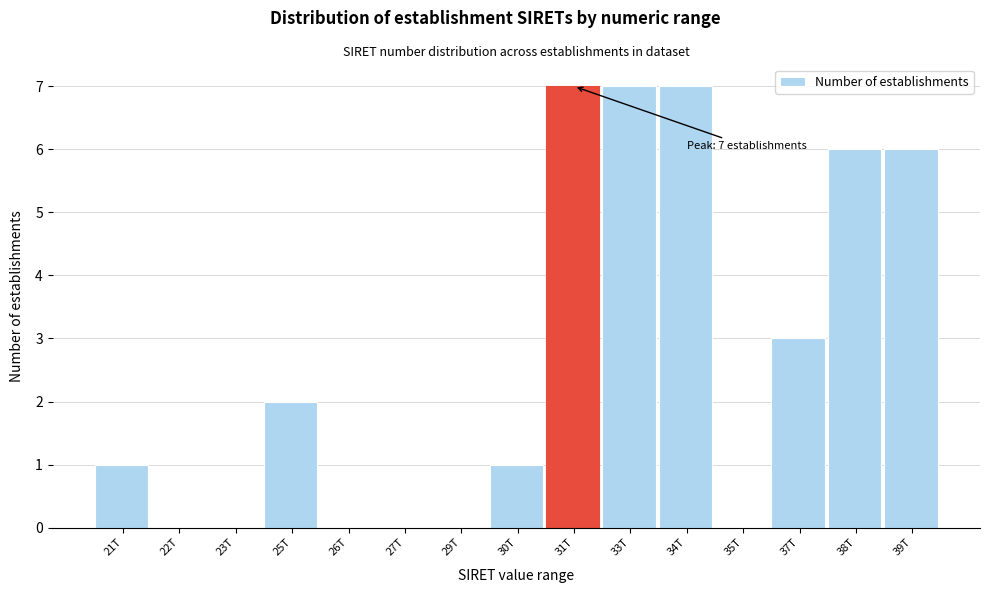

Reading left to right, transcribe all the data shown in this chart.

21T=1	22T=0	23T=0	25T=2	26T=0	27T=0	29T=0	30T=1	31T=7	33T=7	34T=7	35T=0	37T=3	38T=6	39T=6